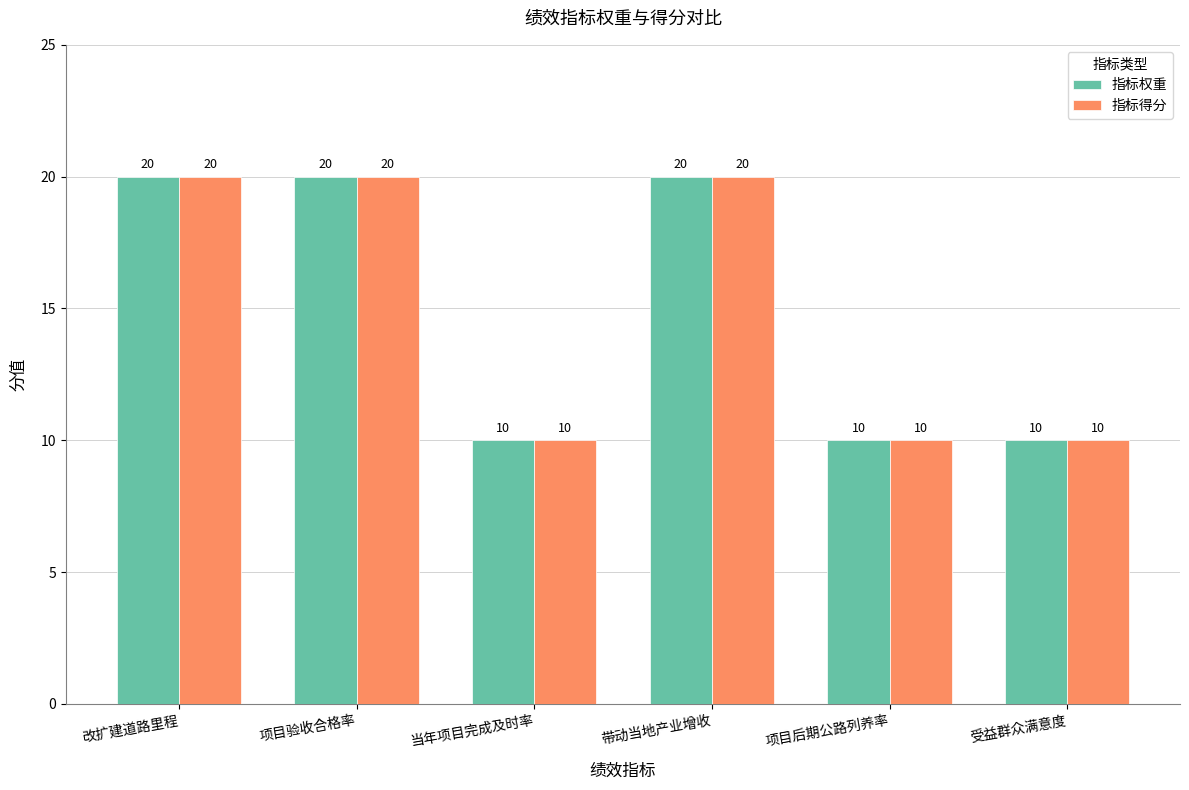

What is the label of the 3rd bar from the left?

当年项目完成及时率